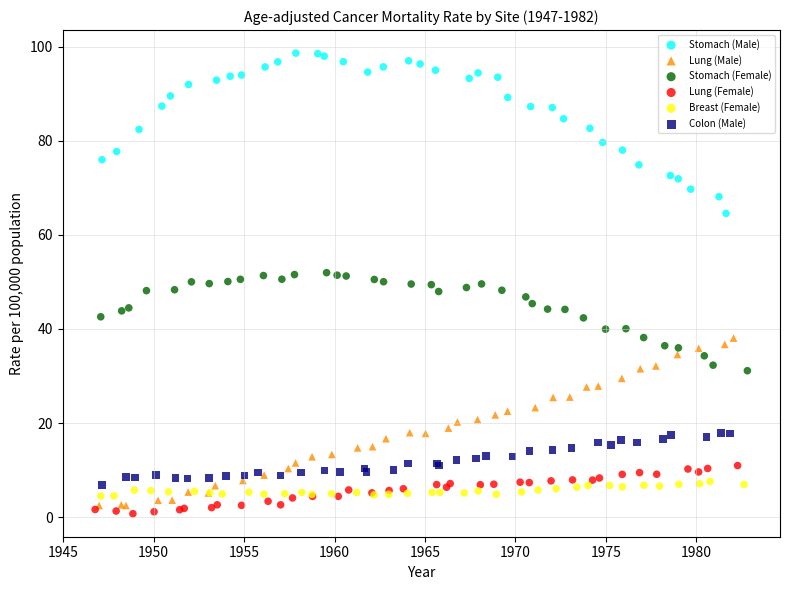

Which series contains the highest Y value?

Stomach (Male)